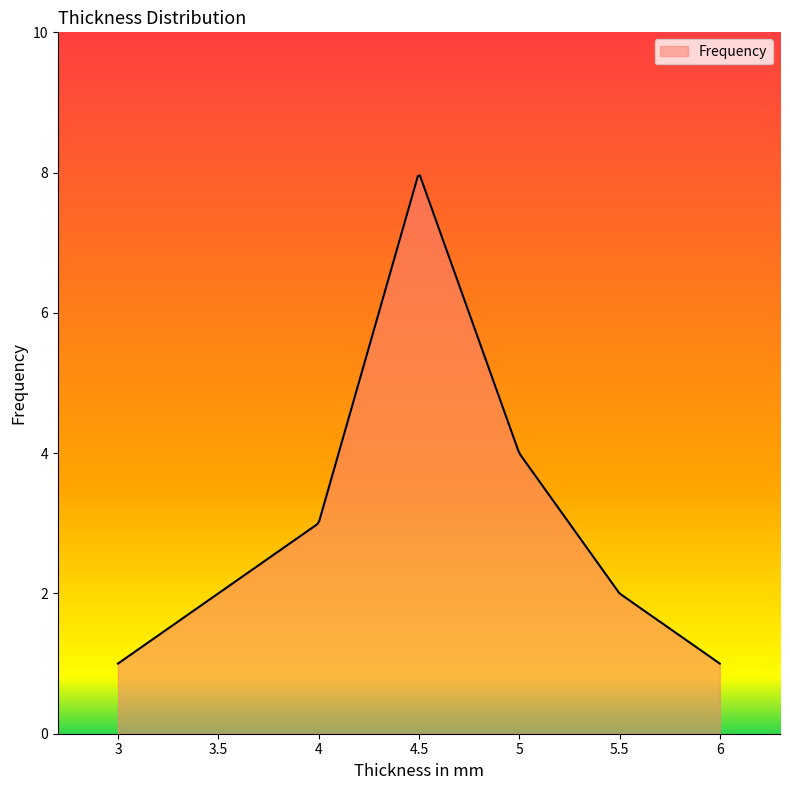

What is the minimum value shown in the chart?

1.0